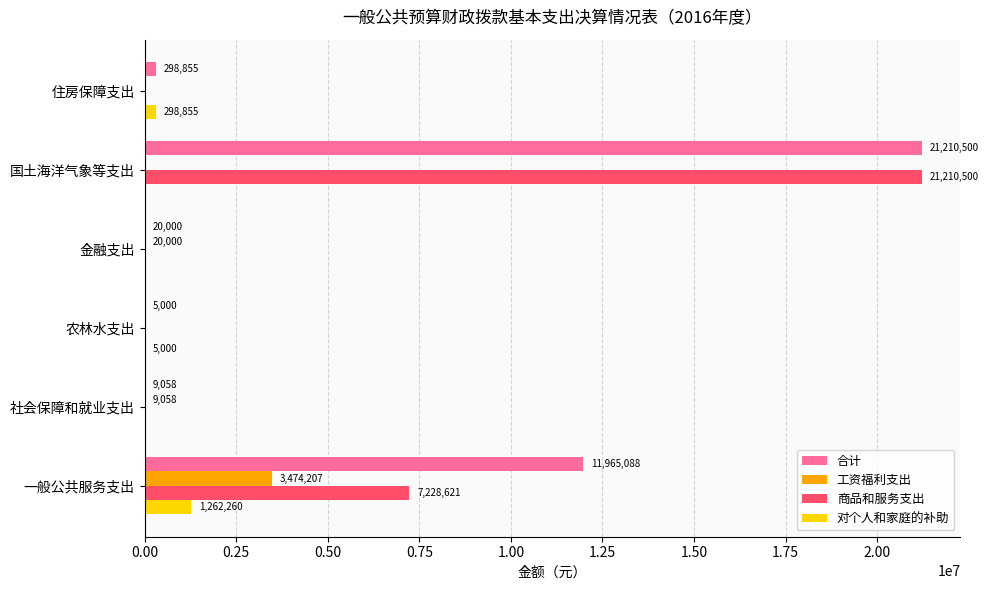

Which label corresponds to the largest value in the chart?

国土海洋气象等支出